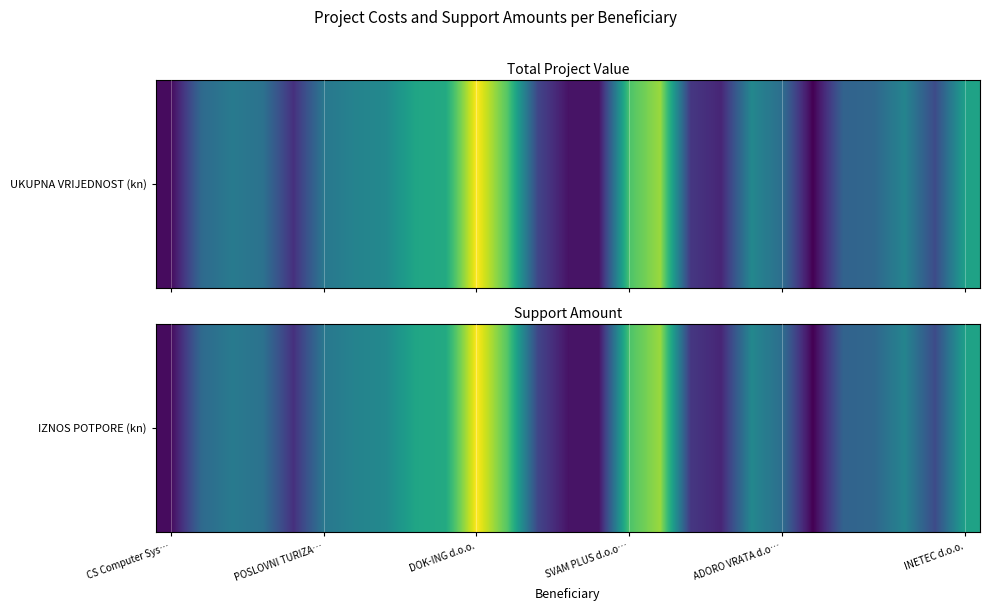

Is it true that the value at 11 is 212964.1?

False